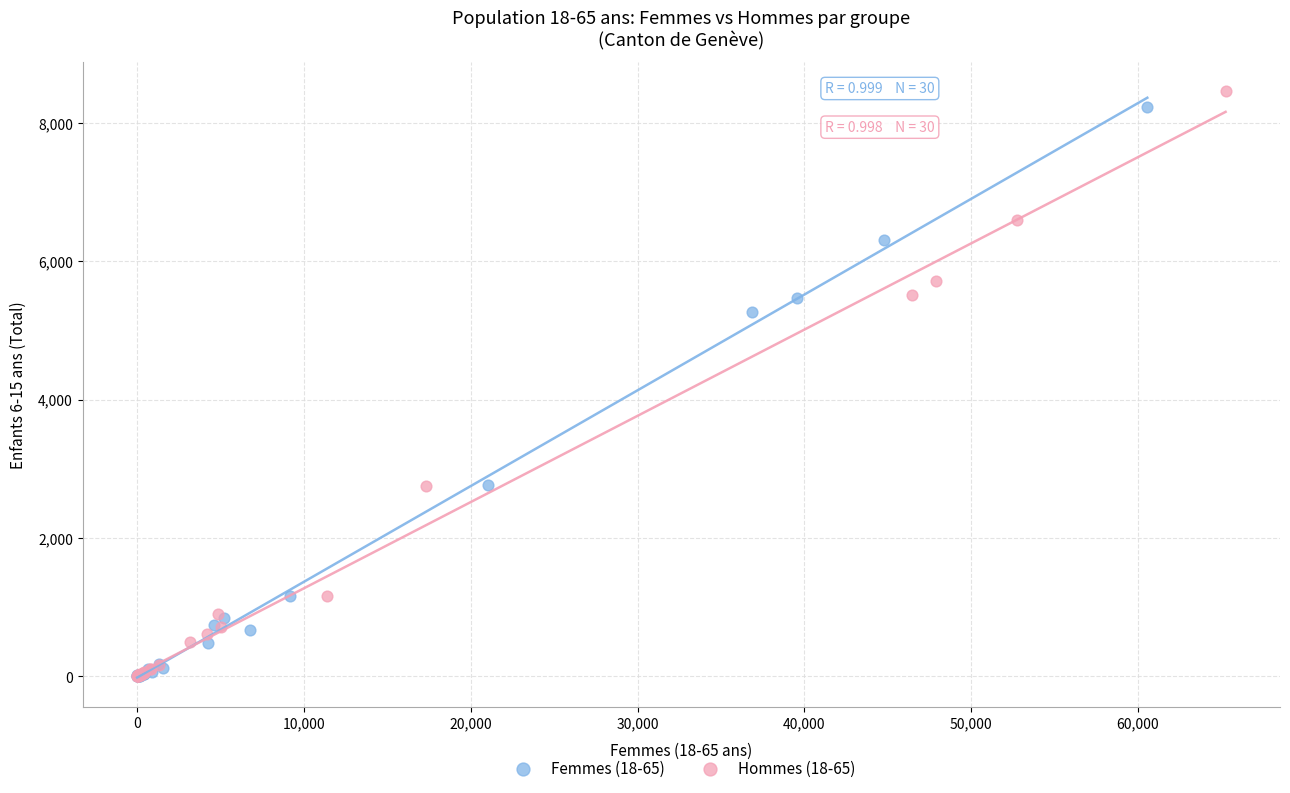

Which series has the widest spread of Y values?

Hommes (18-65)